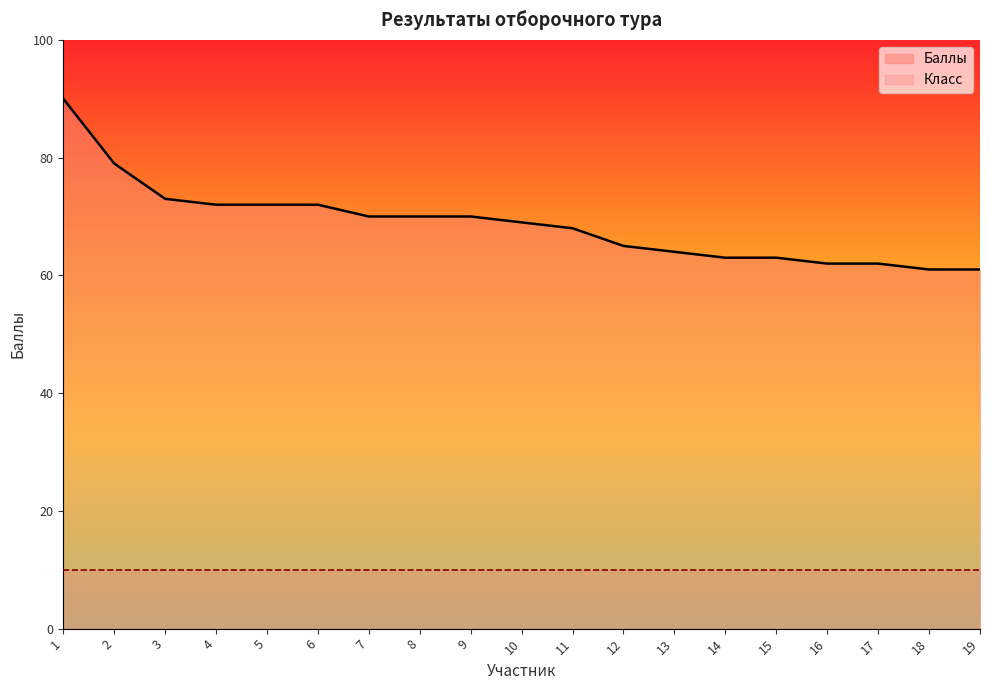

What is the value of the 18th point from the left?

61